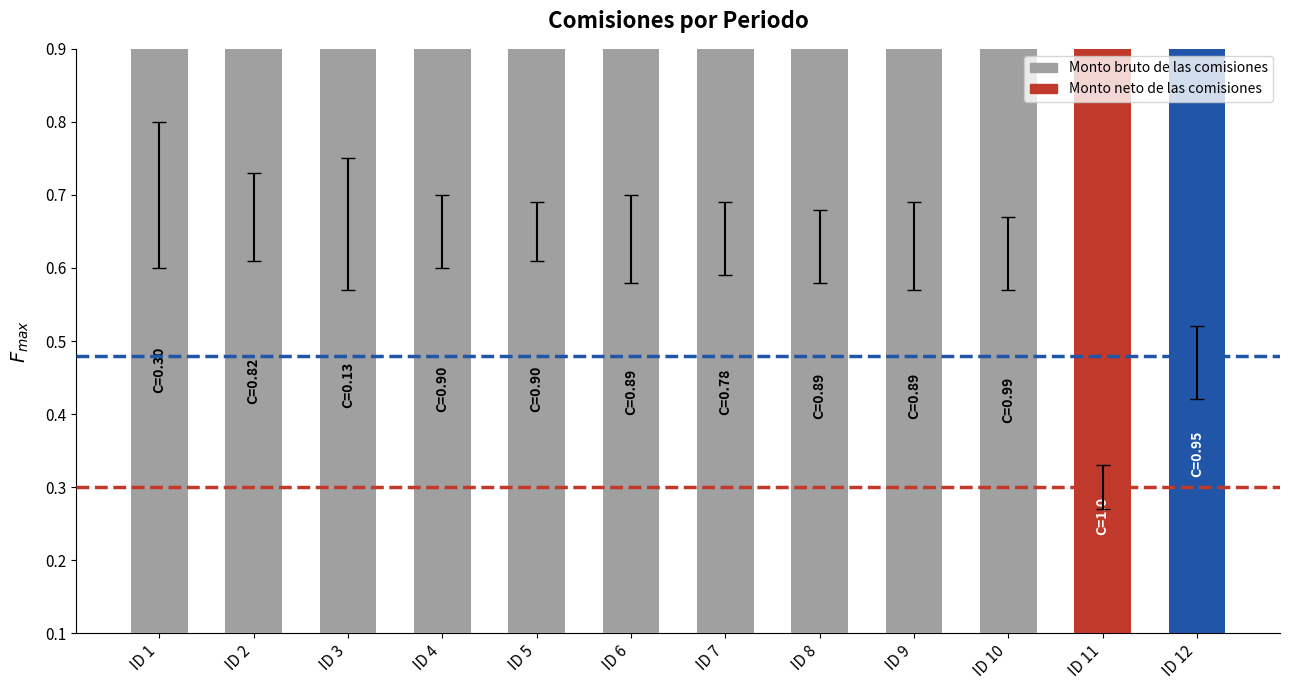

At which category does the chart reach its peak across all series?

ID 1